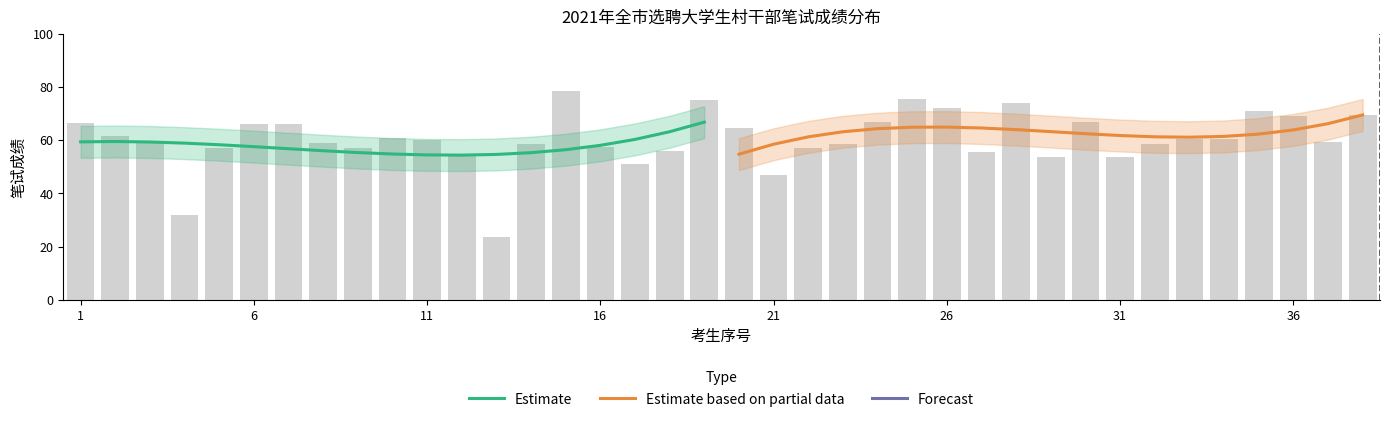

Are the bars horizontal?

No